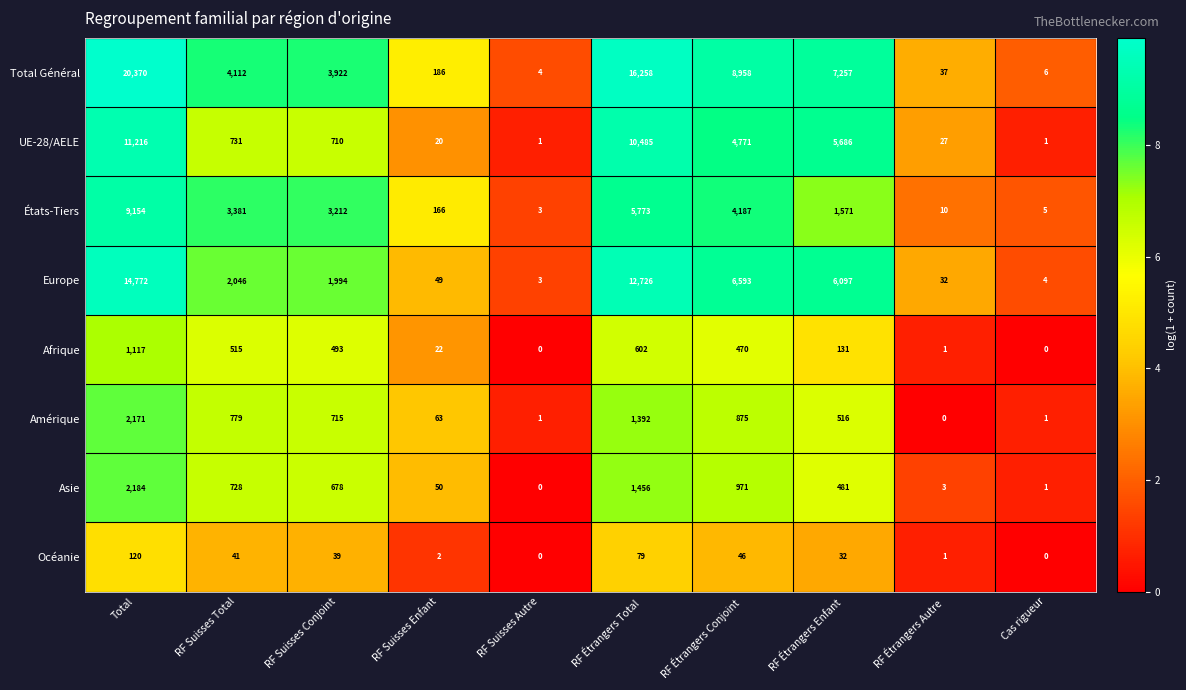

Which series has the largest range (max minus min)?

Total Général